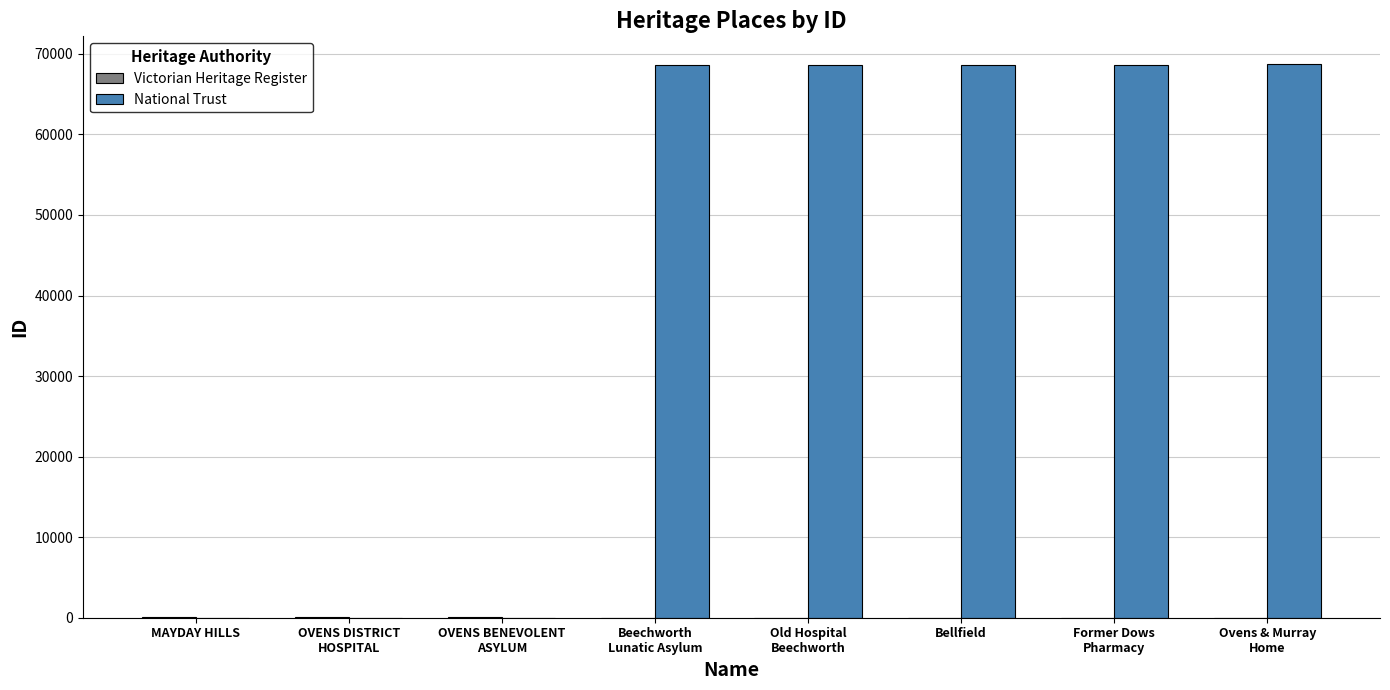

Count the number of categories in the chart.

8